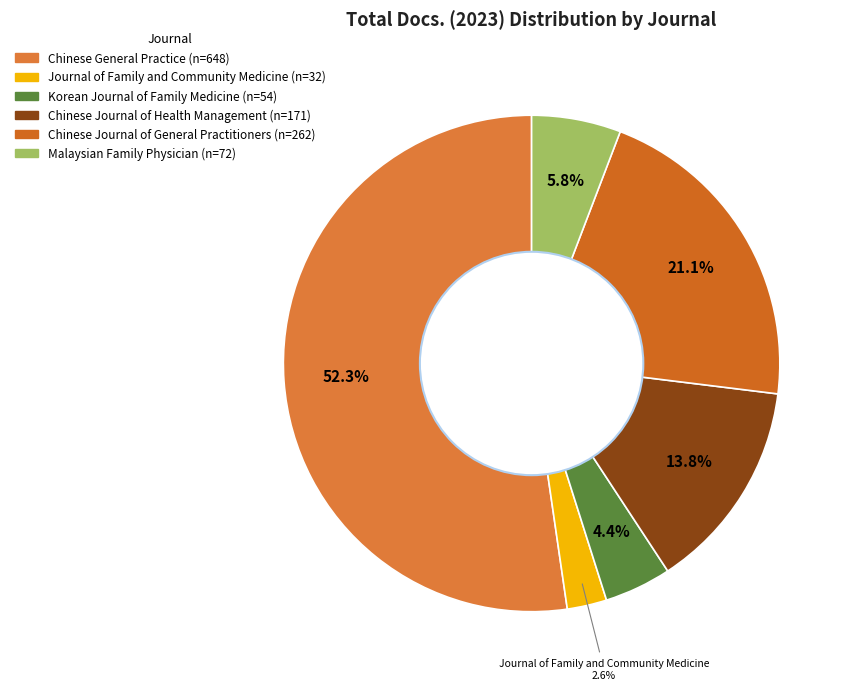

How many slices are in this pie chart?

6